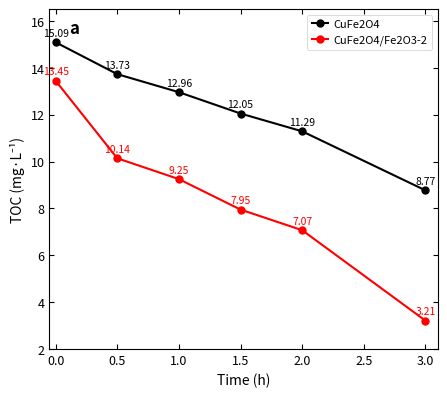

What is the difference between the highest and lowest values at 2.0?

4.2